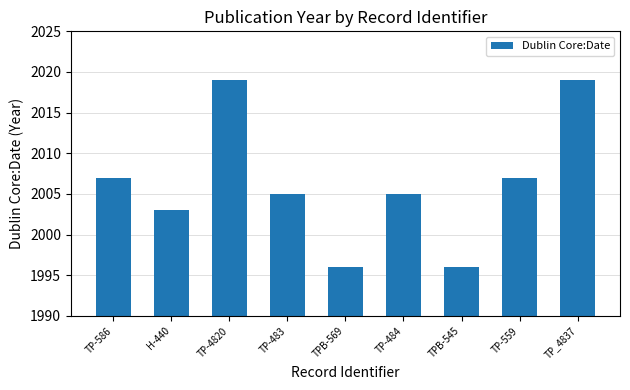

What is the label of the 7th bar from the left?

TPB-545